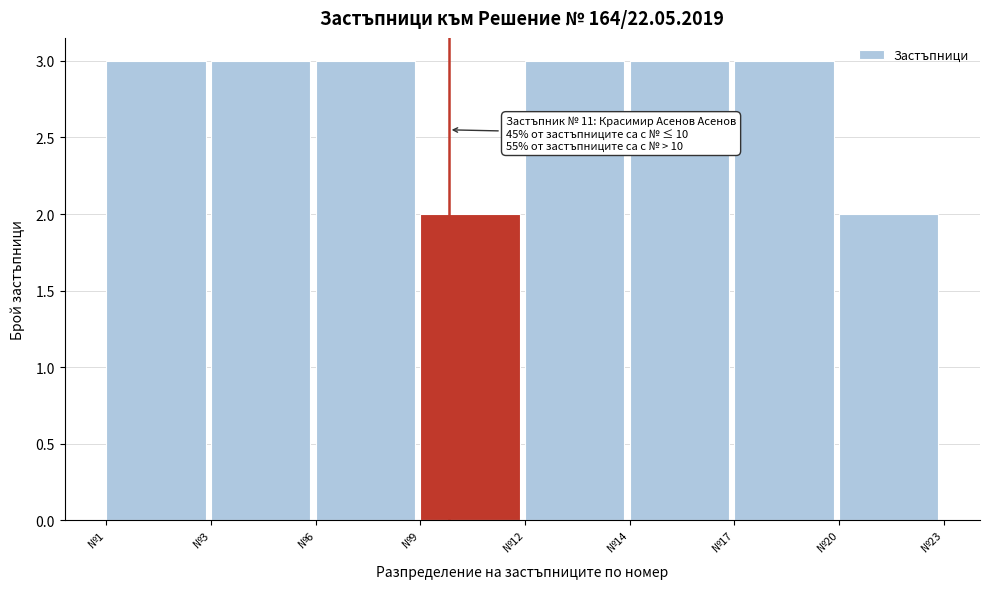

Reading left to right, extract all data points from this chart.

3	3	3	2	3	3	3	2